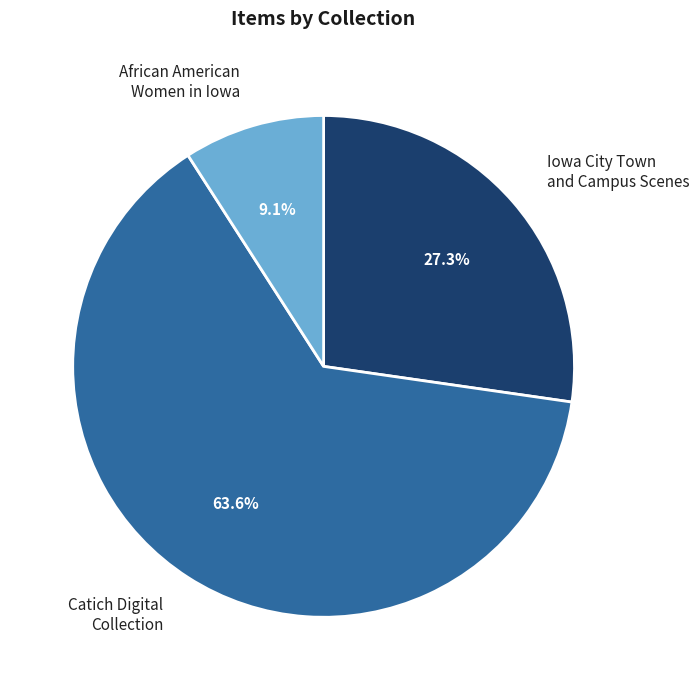

Rank the categories by value from lowest to highest.

African American Women in Iowa, Iowa City Town and Campus Scenes, Catich Digital Collection